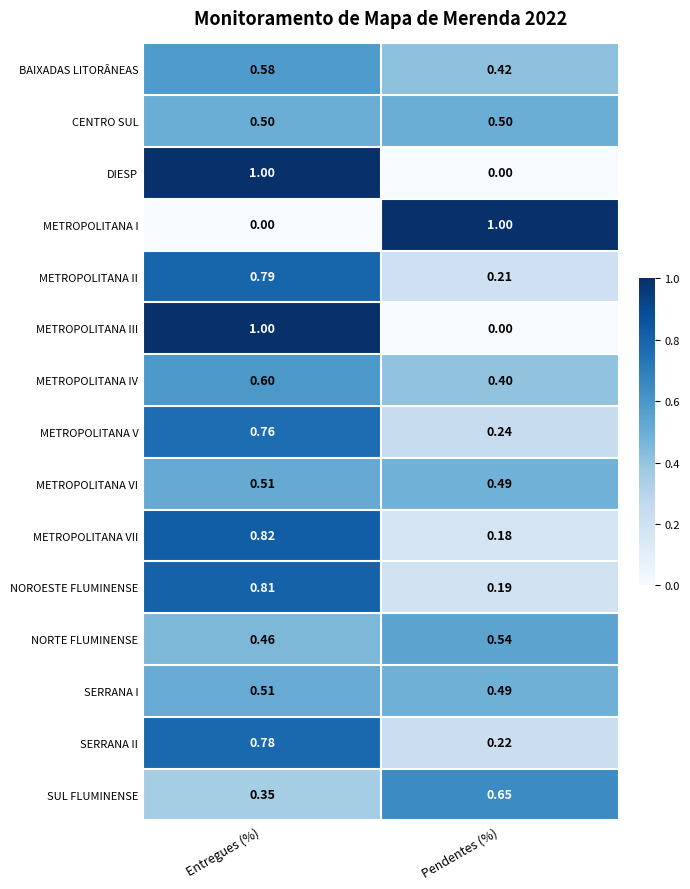

Is the value of METROPOLITANA I at Pendentes (%) greater than the value of CENTRO SUL at Pendentes (%)?

Yes